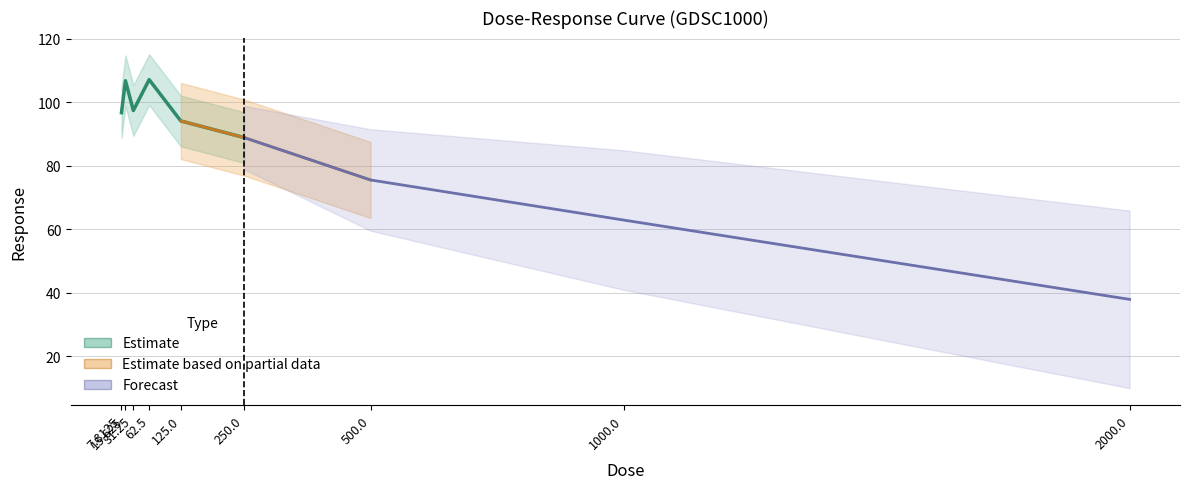

How many values exceed 94?

5